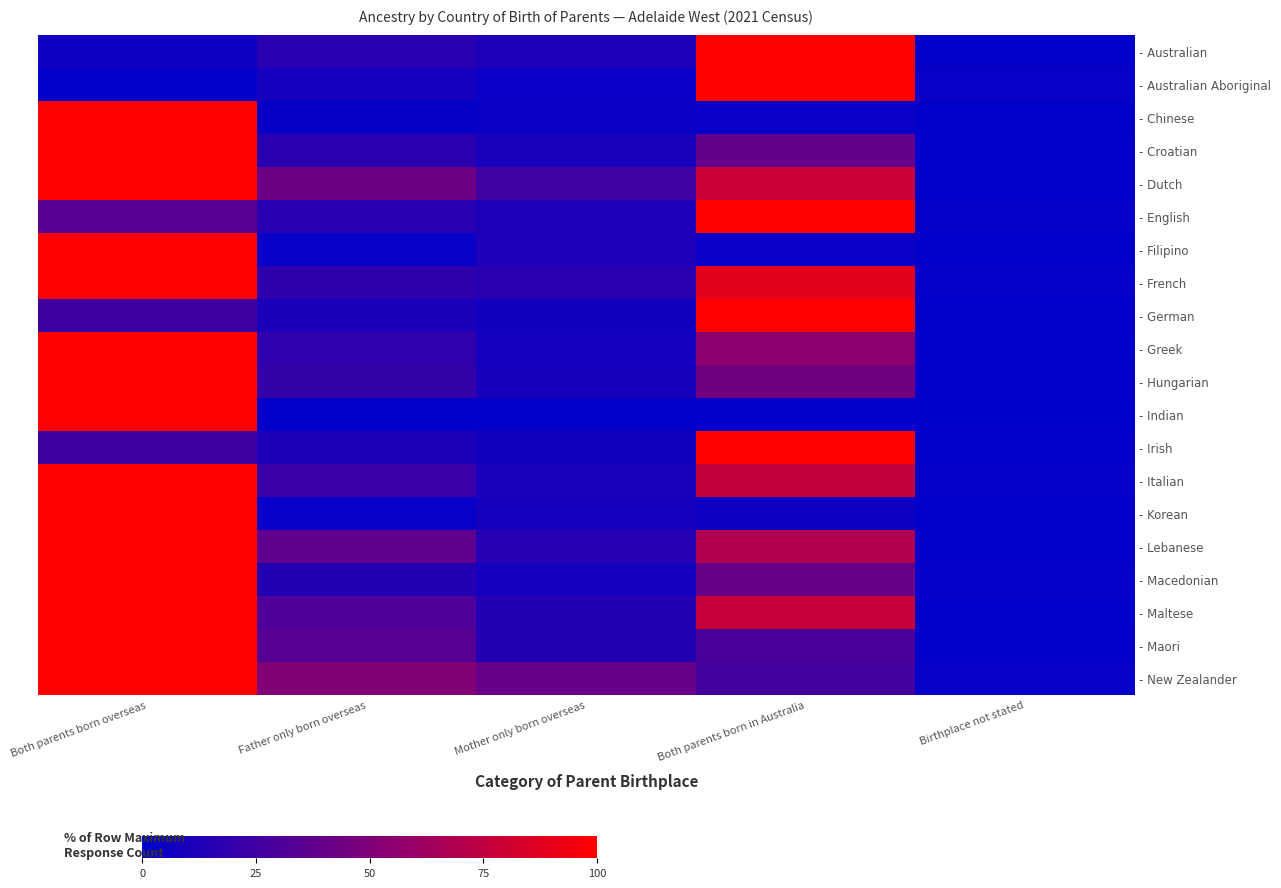

Reading right to left, transcribe all the data shown in this chart.

- Australian: Birthplace not stated=1.4	Both parents born in Australia=100.0	Mother only born overseas=11.5	Father only born overseas=15.9	Both parents born overseas=6.3
- Australian Aboriginal: Birthplace not stated=2.4	Both parents born in Australia=100.0	Mother only born overseas=3.4	Father only born overseas=8.2	Both parents born overseas=1.5
- Chinese: Birthplace not stated=0.6	Both parents born in Australia=3.4	Mother only born overseas=3.9	Father only born overseas=2.0	Both parents born overseas=100.0
- Croatian: Birthplace not stated=0.8	Both parents born in Australia=39.3	Mother only born overseas=9.4	Father only born overseas=16.3	Both parents born overseas=100.0
- Dutch: Birthplace not stated=1.0	Both parents born in Australia=78.3	Mother only born overseas=25.5	Father only born overseas=42.1	Both parents born overseas=100.0
- English: Birthplace not stated=1.7	Both parents born in Australia=100.0	Mother only born overseas=11.8	Father only born overseas=15.7	Both parents born overseas=34.1
- Filipino: Birthplace not stated=0.8	Both parents born in Australia=3.4	Mother only born overseas=11.9	Father only born overseas=3.0	Both parents born overseas=100.0
- French: Birthplace not stated=1.7	Both parents born in Australia=89.0	Mother only born overseas=16.1	Father only born overseas=18.2	Both parents born overseas=100.0
- German: Birthplace not stated=1.0	Both parents born in Australia=100.0	Mother only born overseas=7.1	Father only born overseas=10.6	Both parents born overseas=25.0
- Greek: Birthplace not stated=1.3	Both parents born in Australia=55.4	Mother only born overseas=8.0	Father only born overseas=18.4	Both parents born overseas=100.0
- Hungarian: Birthplace not stated=1.2	Both parents born in Australia=44.5	Mother only born overseas=9.0	Father only born overseas=20.9	Both parents born overseas=100.0
- Indian: Birthplace not stated=0.2	Both parents born in Australia=0.9	Mother only born overseas=1.1	Father only born overseas=1.5	Both parents born overseas=100.0
- Irish: Birthplace not stated=1.0	Both parents born in Australia=100.0	Mother only born overseas=7.6	Father only born overseas=11.2	Both parents born overseas=24.6
- Italian: Birthplace not stated=1.6	Both parents born in Australia=75.5	Mother only born overseas=9.5	Father only born overseas=22.4	Both parents born overseas=100.0
- Korean: Birthplace not stated=0.9	Both parents born in Australia=5.2	Mother only born overseas=8.7	Father only born overseas=2.4	Both parents born overseas=100.0
- Lebanese: Birthplace not stated=1.0	Both parents born in Australia=69.1	Mother only born overseas=15.1	Father only born overseas=37.7	Both parents born overseas=100.0
- Macedonian: Birthplace not stated=1.6	Both parents born in Australia=40.2	Mother only born overseas=8.5	Father only born overseas=14.6	Both parents born overseas=100.0
- Maltese: Birthplace not stated=1.5	Both parents born in Australia=77.6	Mother only born overseas=14.5	Father only born overseas=30.7	Both parents born overseas=100.0
- Maori: Birthplace not stated=1.0	Both parents born in Australia=29.1	Mother only born overseas=14.6	Father only born overseas=33.4	Both parents born overseas=100.0
- New Zealander: Birthplace not stated=2.4	Both parents born in Australia=26.2	Mother only born overseas=40.0	Father only born overseas=50.5	Both parents born overseas=100.0